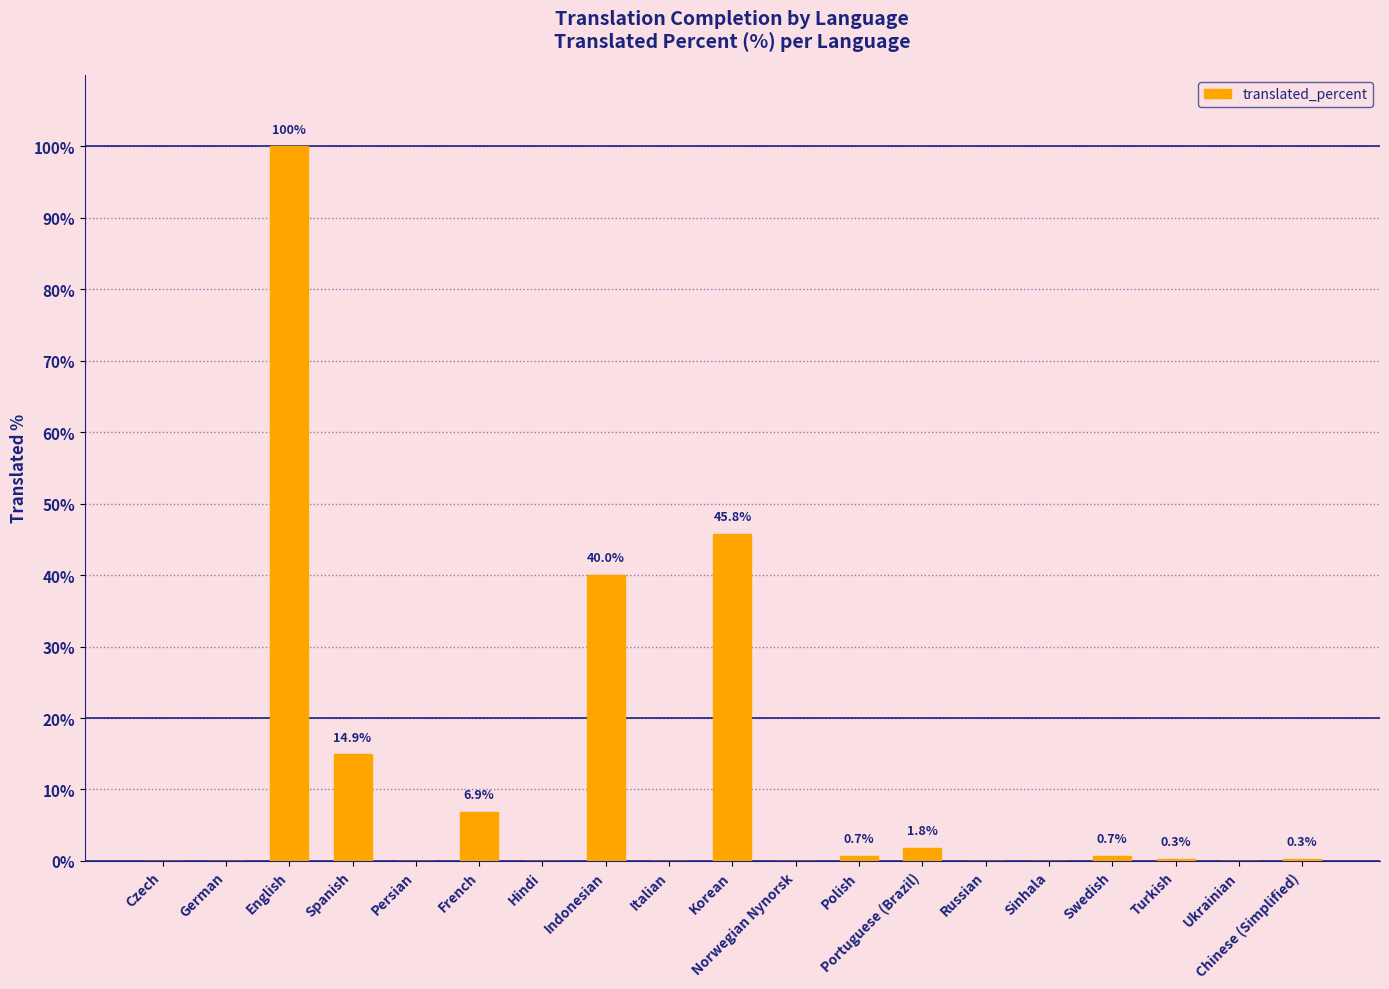

What is the sum of the values at Norwegian Nynorsk and Polish?

0.7